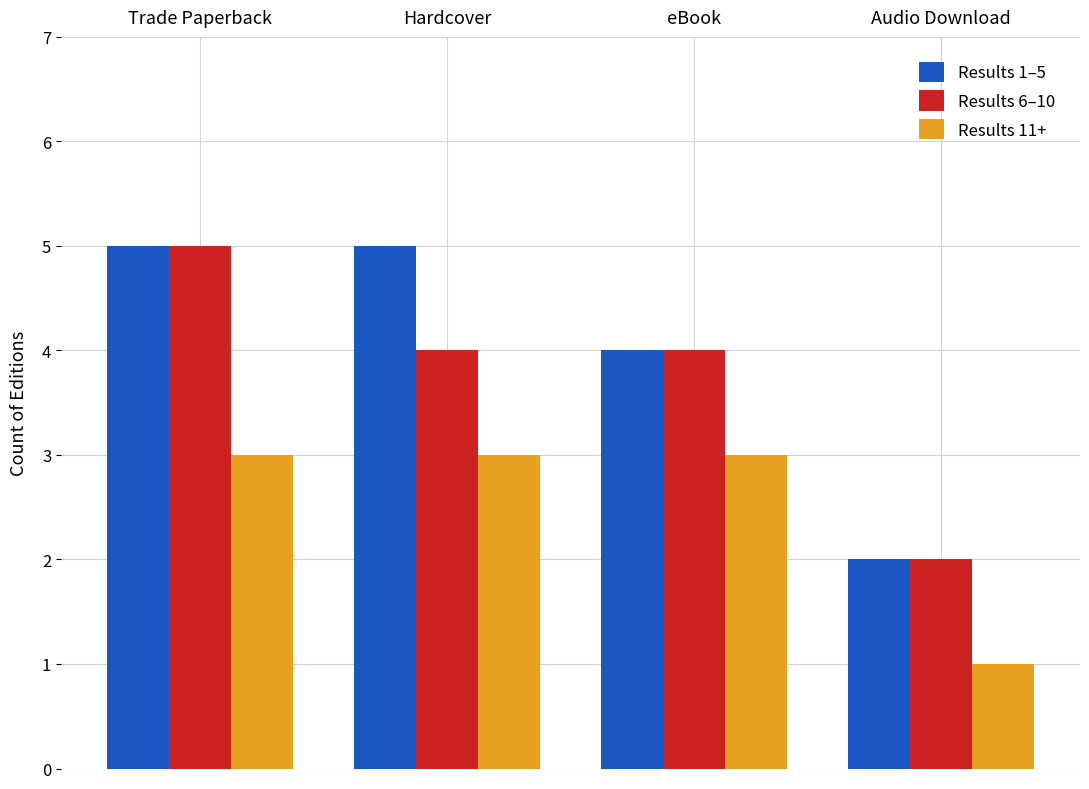

Reading left to right, what are all the values shown in this chart?

Results 1–5: Trade Paperback=5	Hardcover=5	eBook=4	Audio Download=2
Results 6–10: Trade Paperback=5	Hardcover=4	eBook=4	Audio Download=2
Results 11+: Trade Paperback=3	Hardcover=3	eBook=3	Audio Download=1